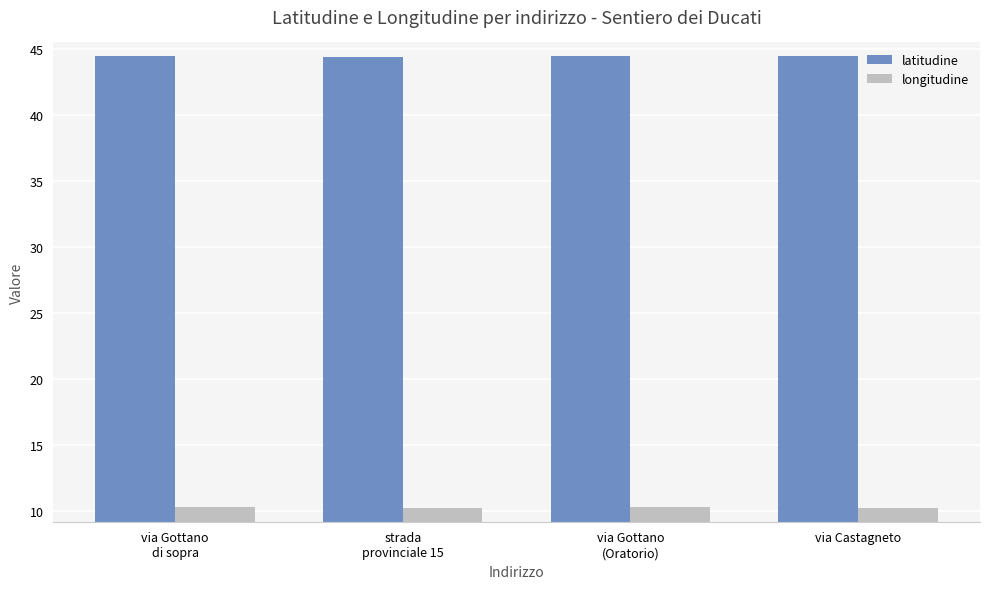

Rank the series by their maximum value, from highest to lowest.

latitudine, longitudine